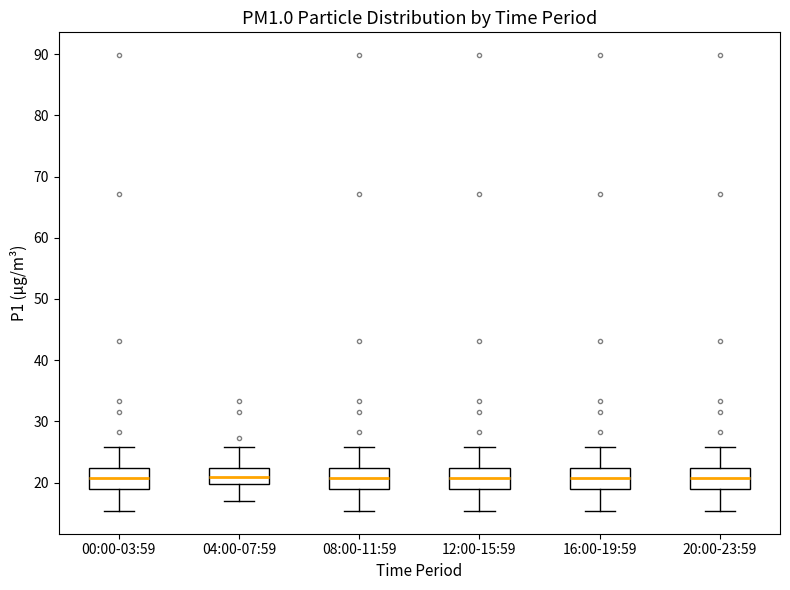

Reading left to right, read every box against the y-axis: the position of its median line, the range the box covers, and the ends of its whiskers. The values are not printed on the chart, so give them approximately, as read against the axis.

00:00-03:59: median 21, box 19 to 22, whiskers 15 to 26
04:00-07:59: median 21, box 20 to 22, whiskers 17 to 26
08:00-11:59: median 21, box 19 to 22, whiskers 15 to 26
12:00-15:59: median 21, box 19 to 22, whiskers 15 to 26
16:00-19:59: median 21, box 19 to 22, whiskers 15 to 26
20:00-23:59: median 21, box 19 to 22, whiskers 15 to 26